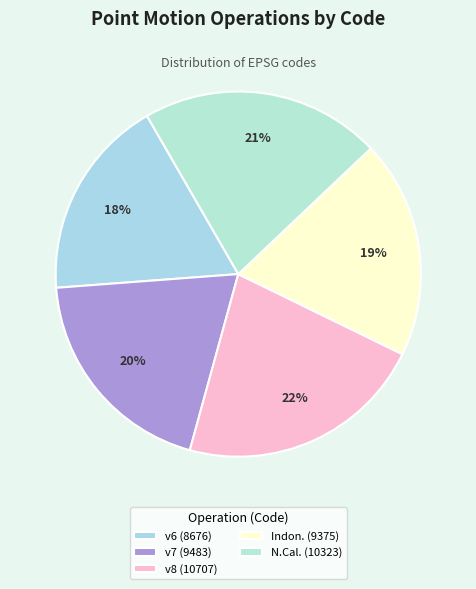

How many slices are in this pie chart?

5